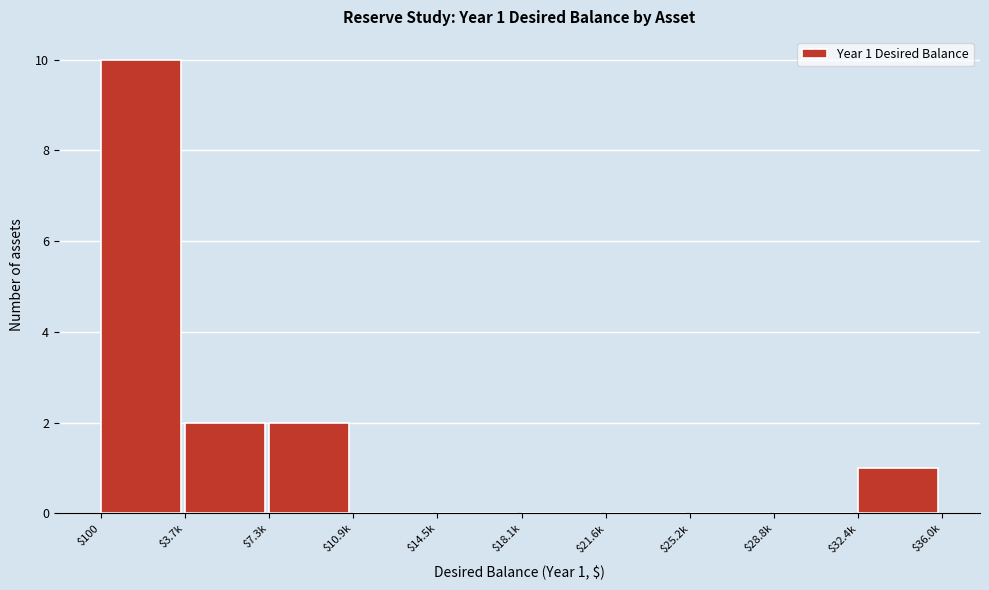

What is the greatest value displayed?

10